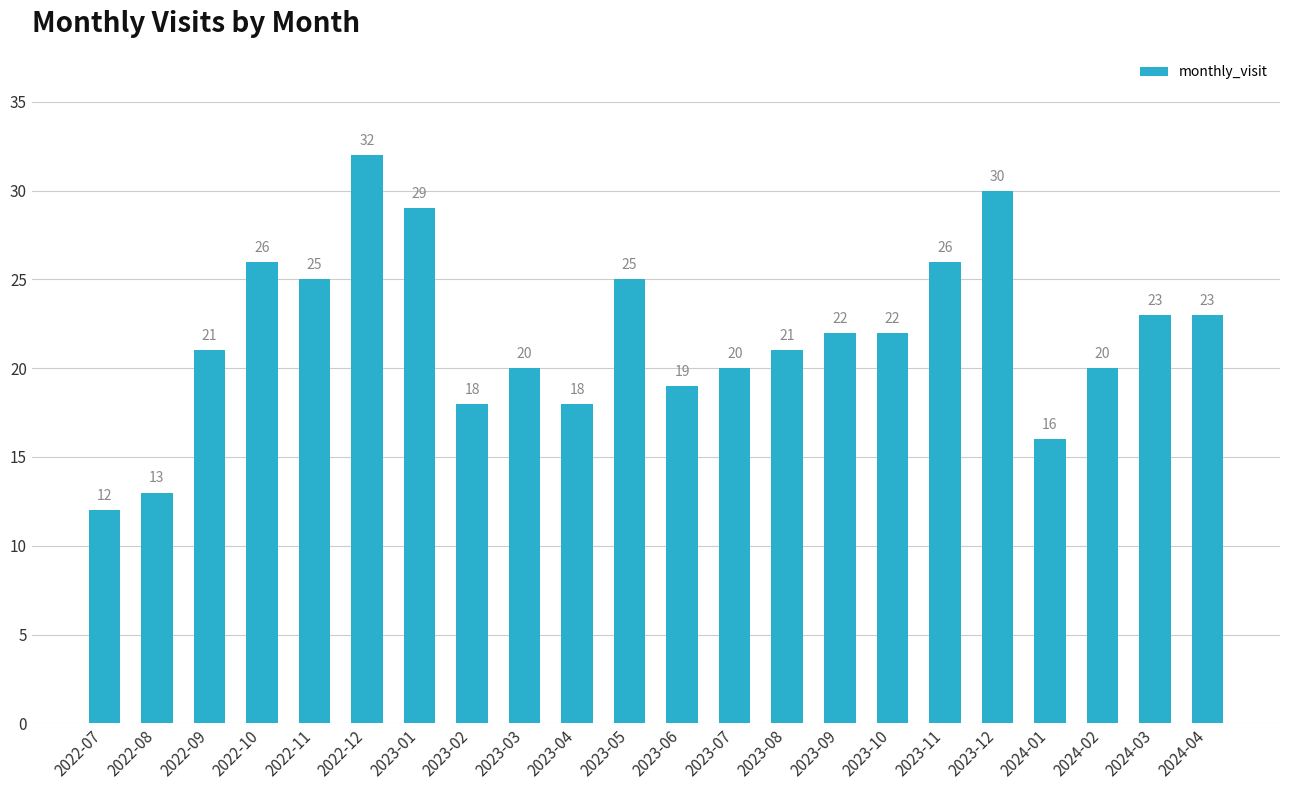

What is the maximum value shown in the chart?

32